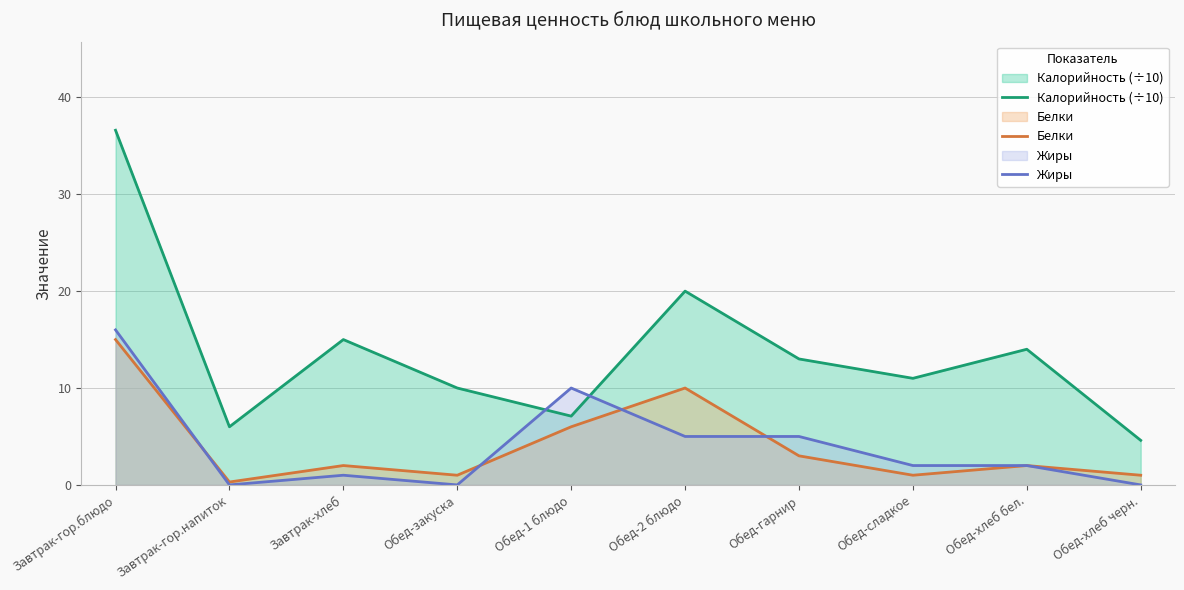

How many values in the Калорийность (÷10) series are below 13?

5